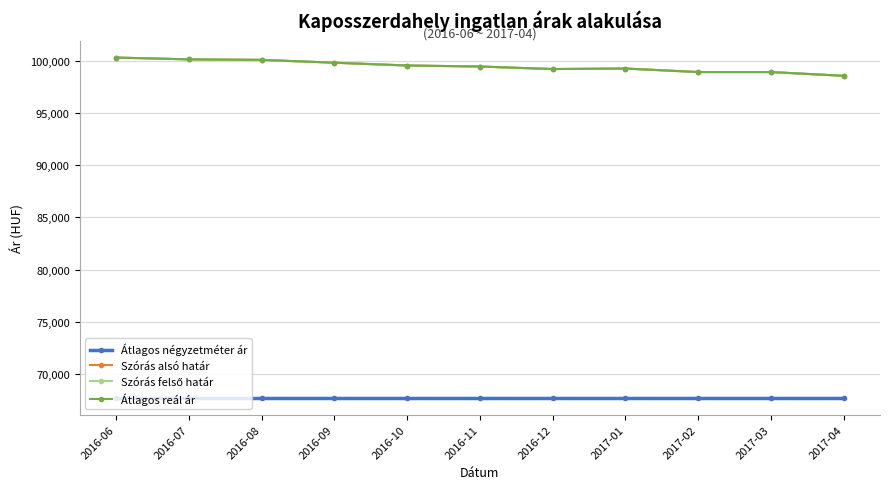

Does the chart have visible grid lines?

Yes